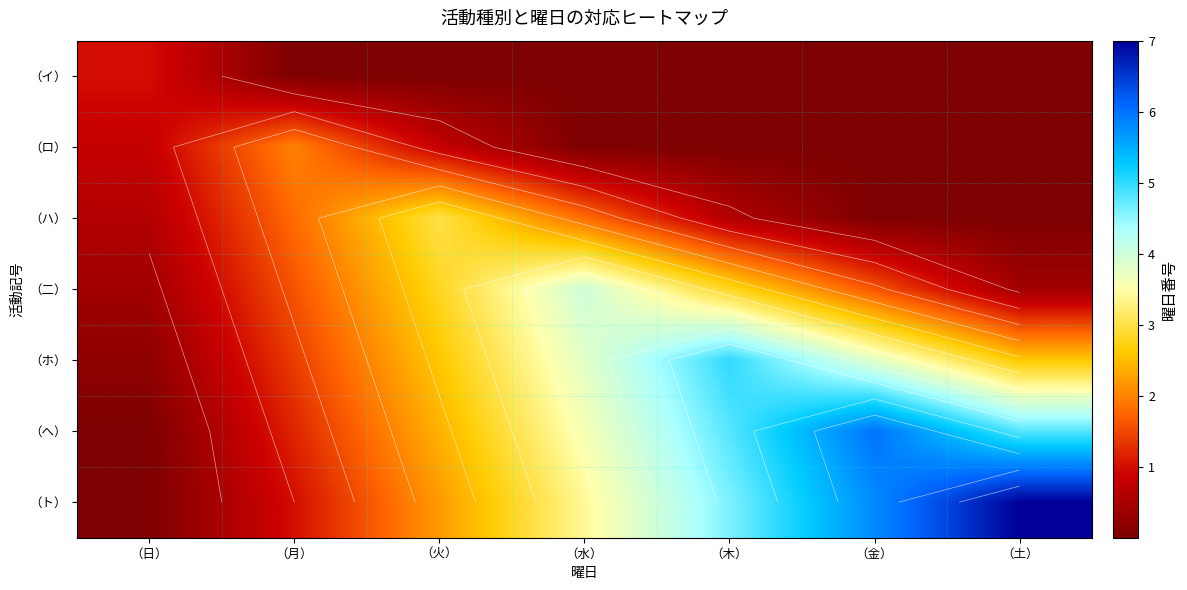

How many series are shown in this chart?

7